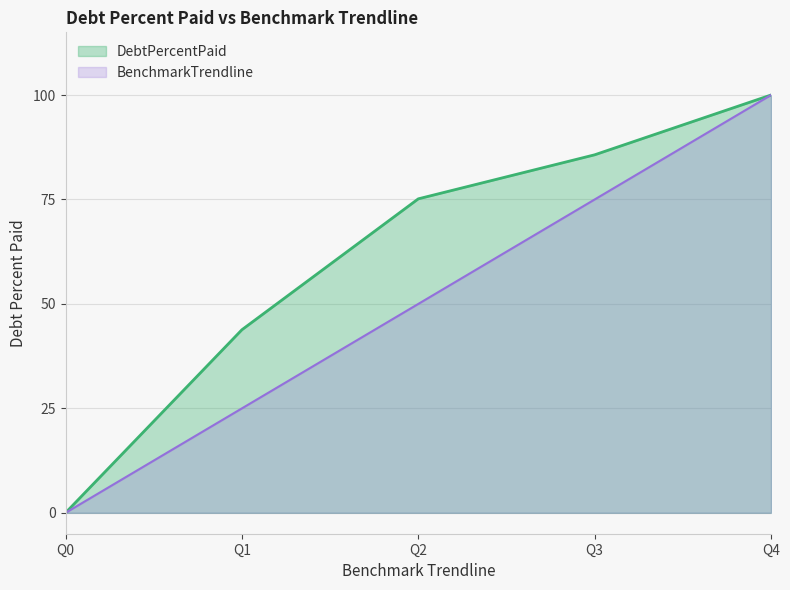

Reading left to right, what are all the values shown in this chart?

DebtPercentPaid: Q0=0.0	Q1=43.8	Q2=75.2	Q3=85.7	Q4=100.0
BenchmarkTrendline: Q0=0.0	Q1=25.0	Q2=50.0	Q3=75.0	Q4=100.0